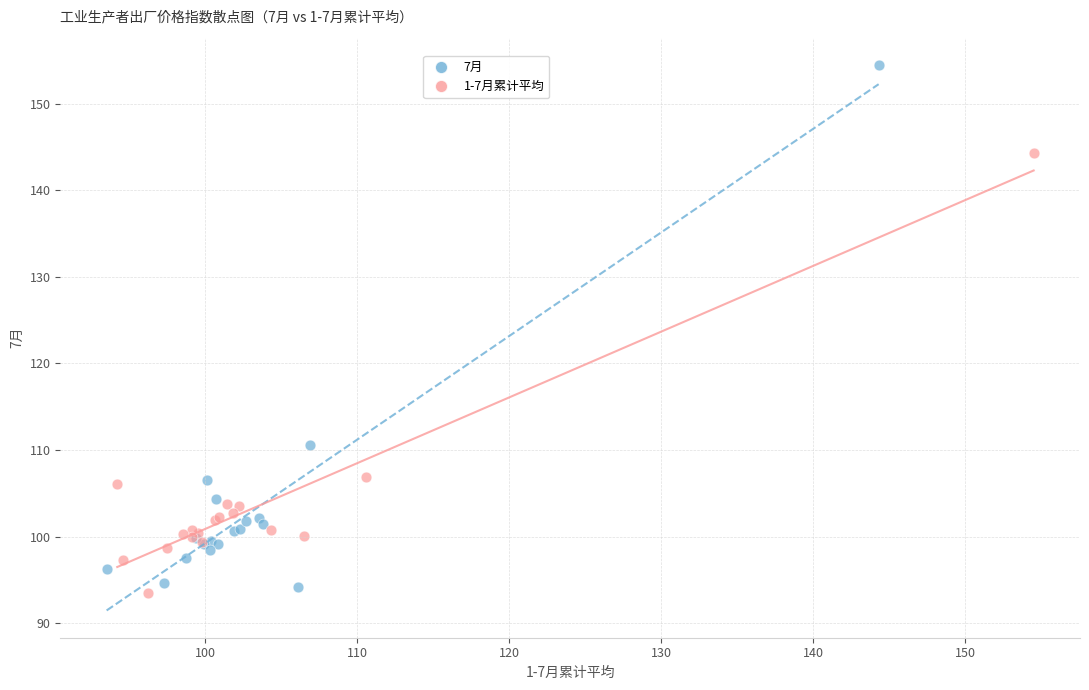

What are all the series names shown in the legend?

7月, 1-7月累计平均